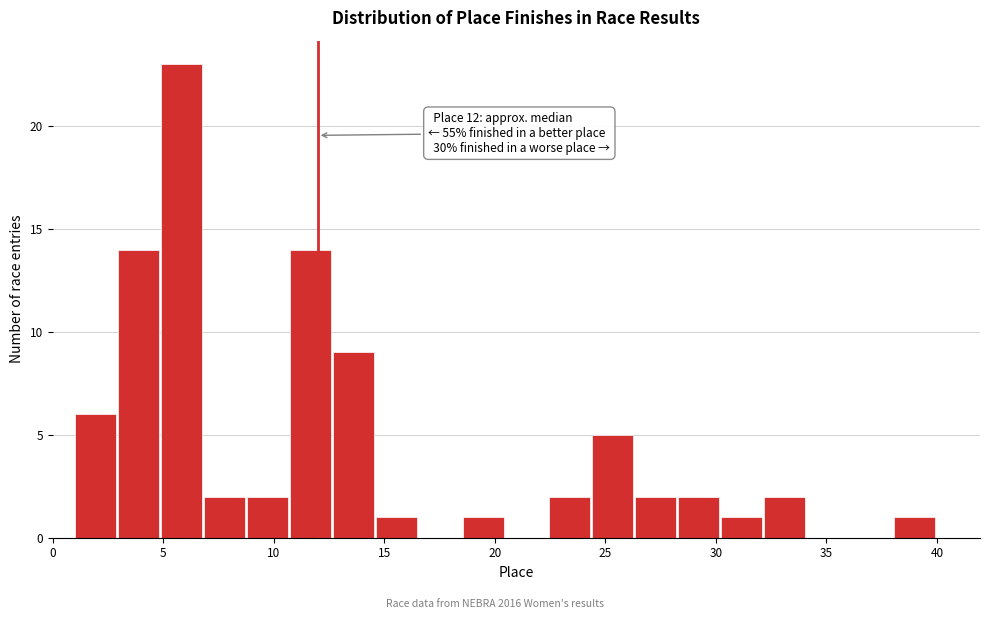

Read against the x-axis, roughly where is the centre of the tallest bar?

6.0